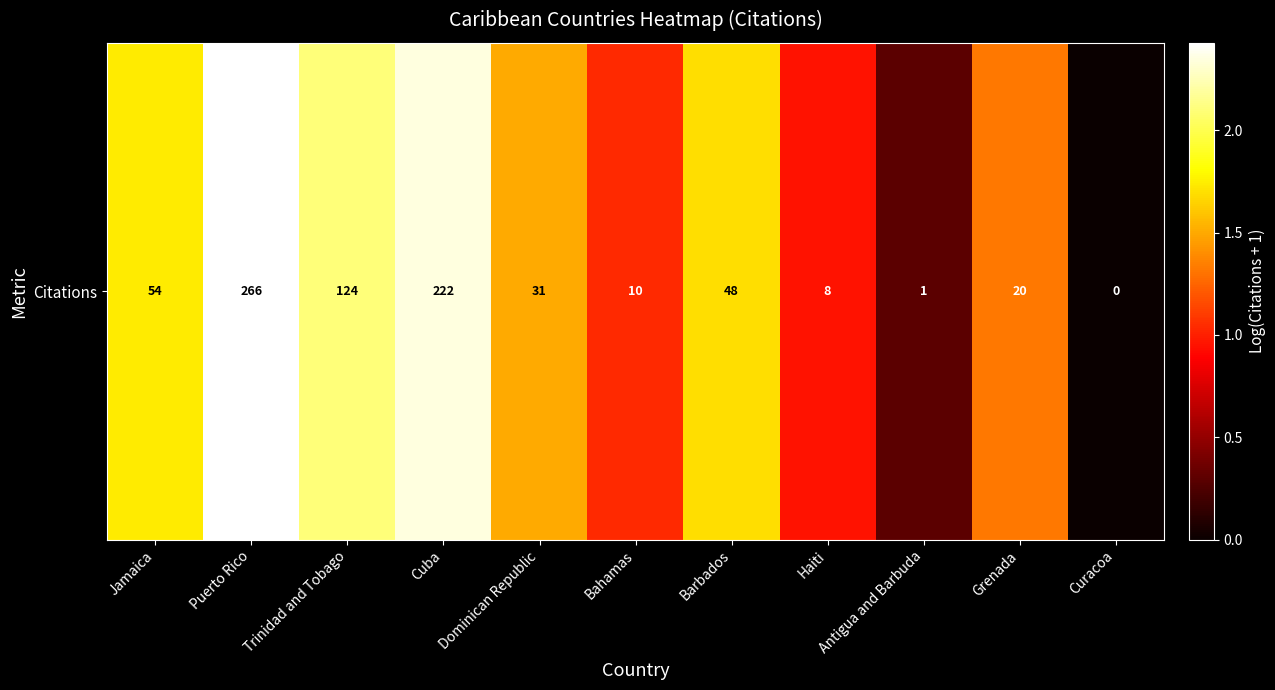

Is it true that the value at Trinidad and Tobago is 2.1?

True